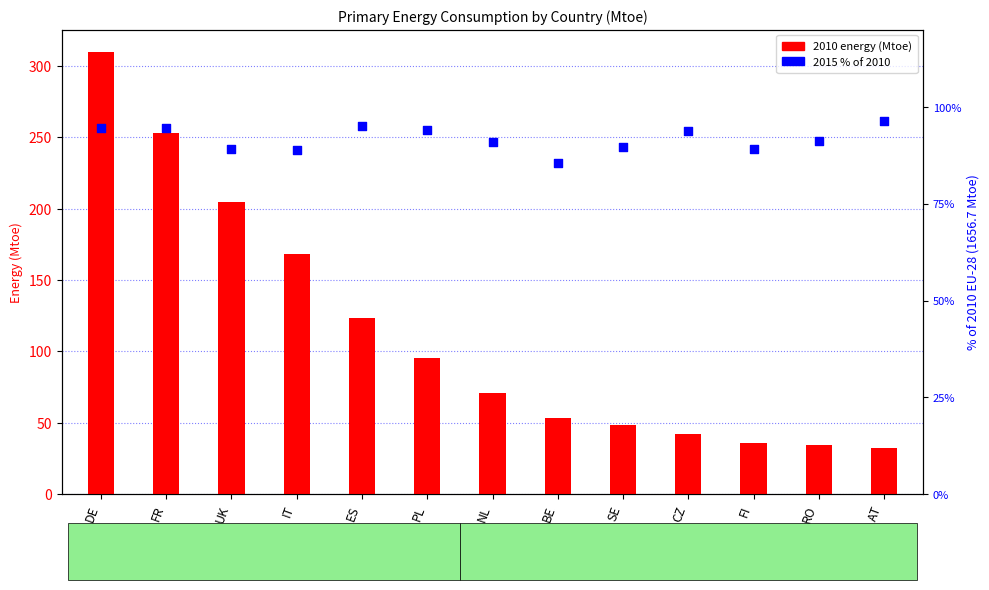

Which series reaches the maximum Y coordinate?

2010 (Mtoe)